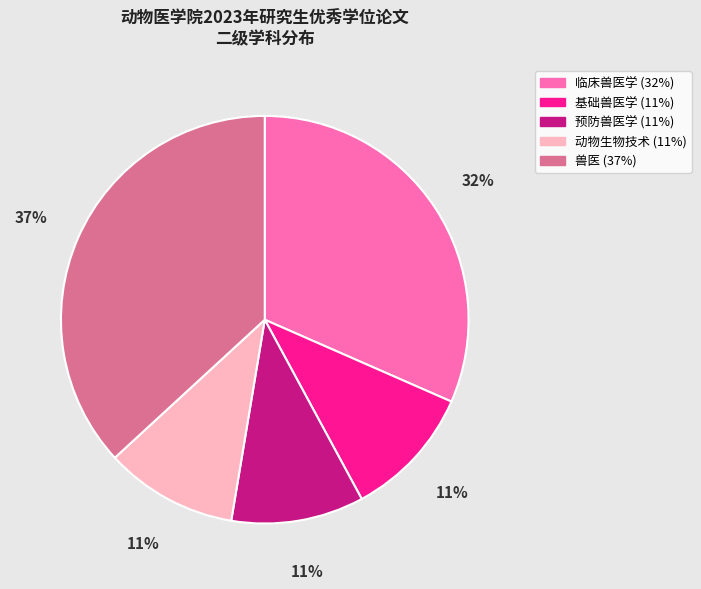

The 兽医 slice represents 37% of the pie. True or false?

True